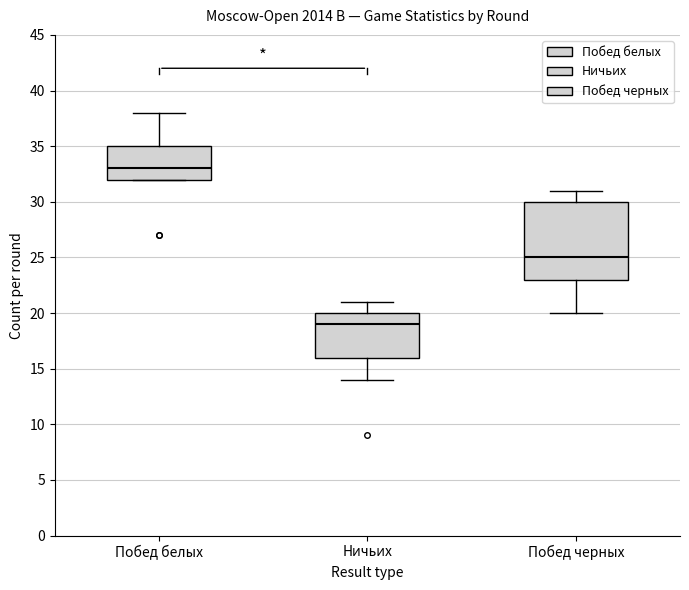

Where is the lower edge of the box for Побед черных on the y-axis? The values are not printed on the chart, so give them approximately, as read against the axis.

23